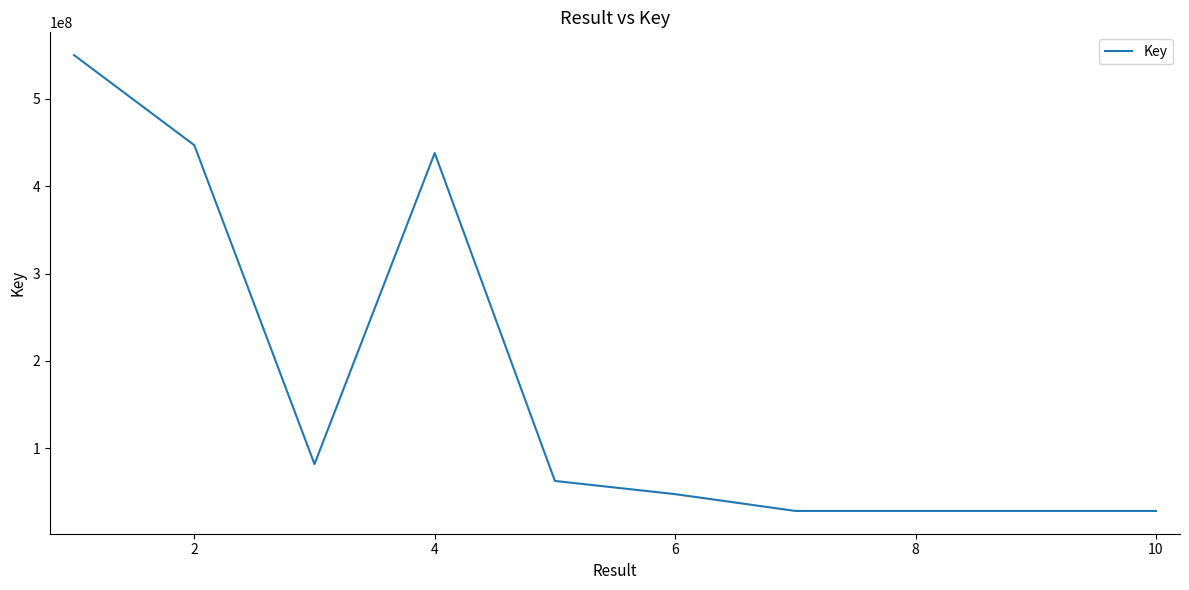

What is the difference between the maximum and minimum values?

521469985